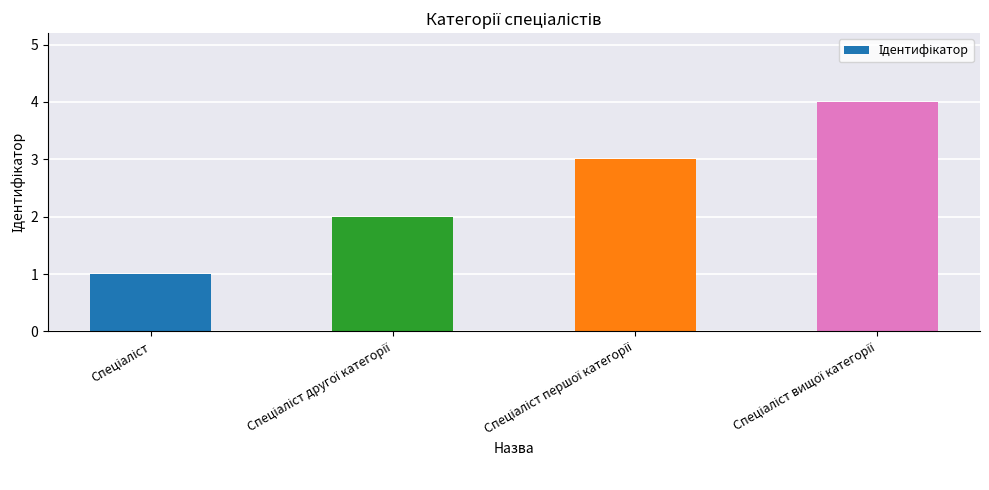

What is the difference between the maximum and minimum values?

3